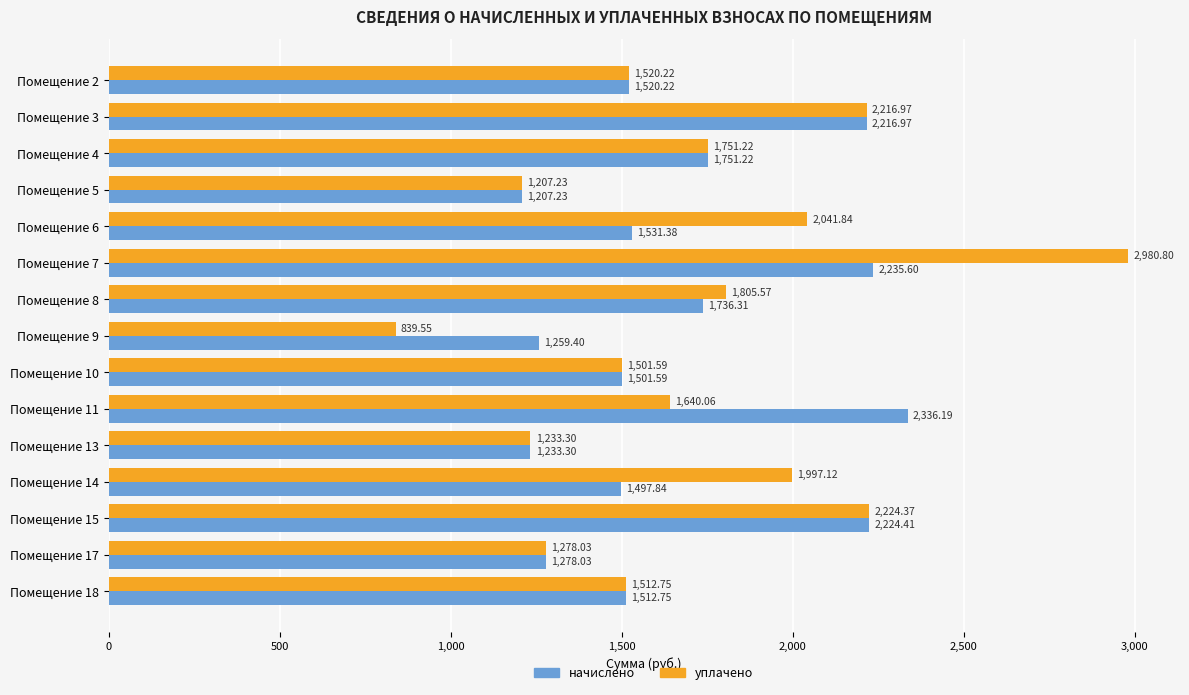

Which series has the widest spread of values?

уплачено